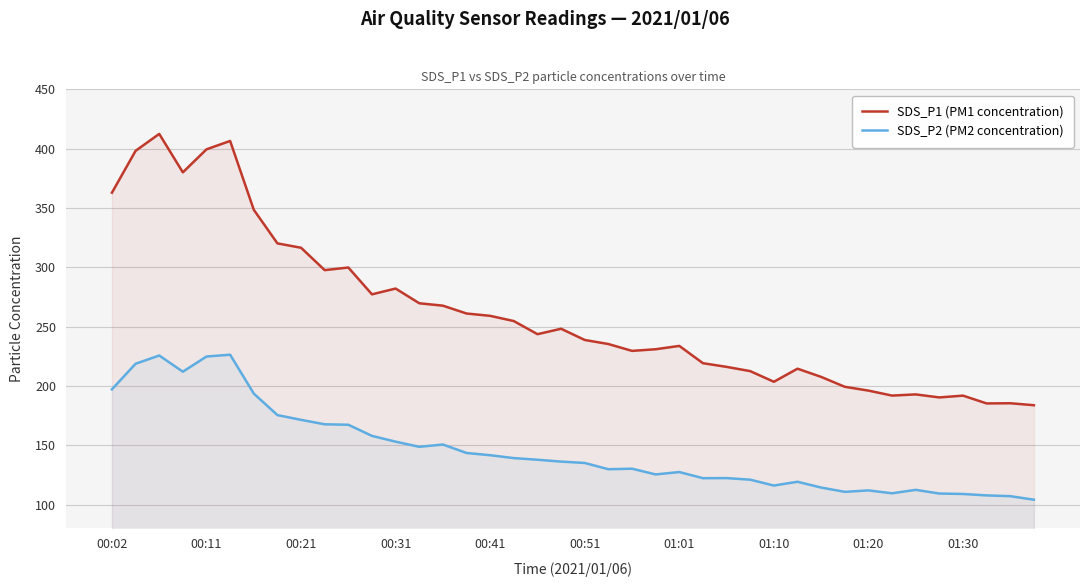

True or false: SDS_P1 (PM1 concentration) and SDS_P2 (PM2 concentration) intersect in this chart.

False